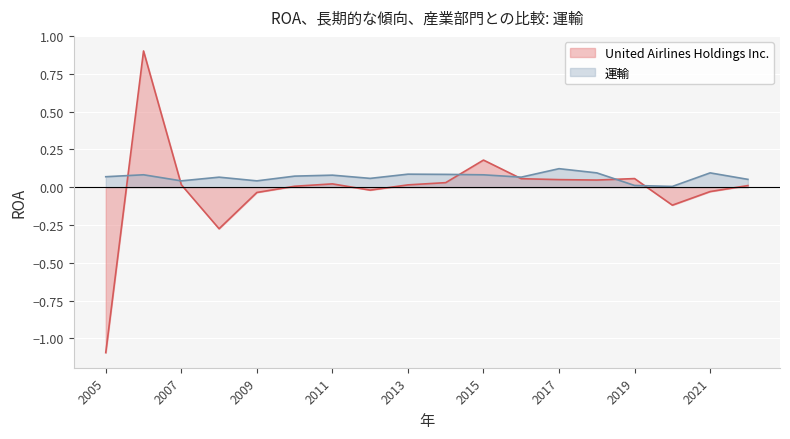

How many lines are shown in the chart?

2